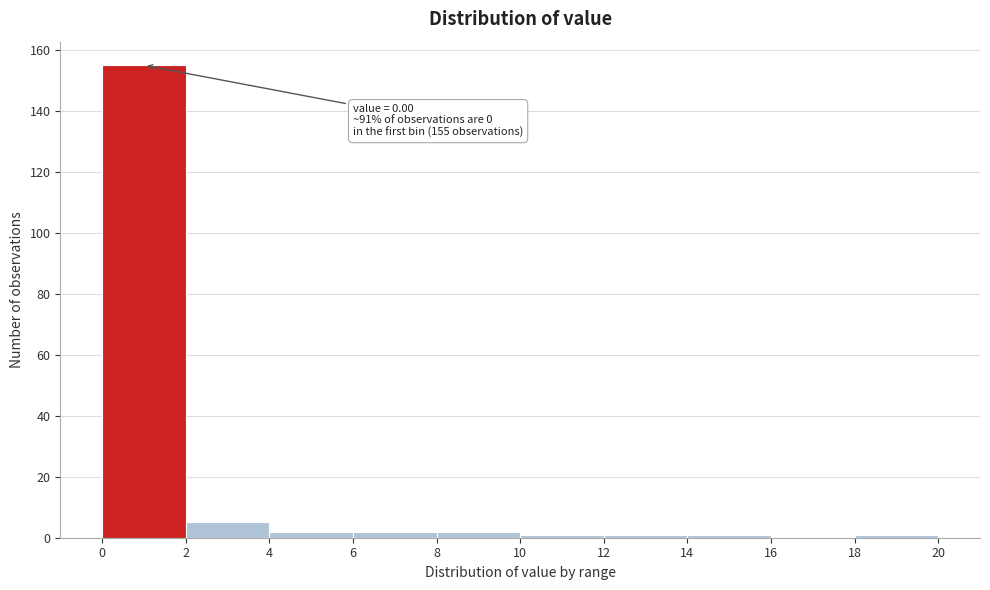

Which range on the x-axis has the tallest bar?

0 to 2